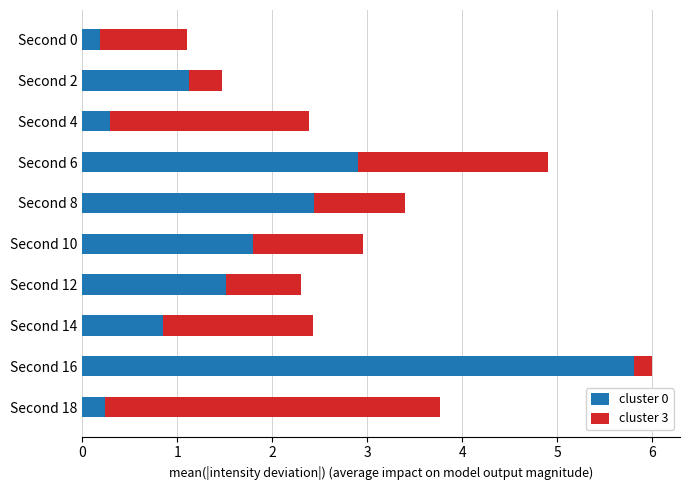

Is it true that cluster 0 equals 2.9 at Second 6?

True